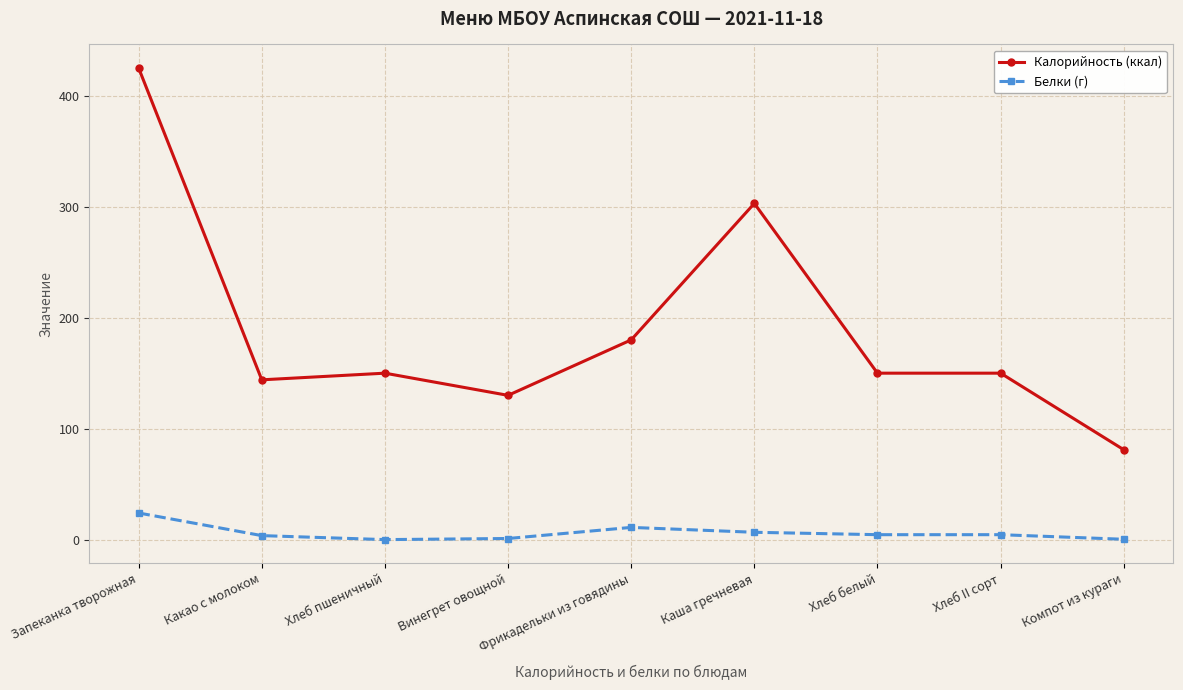

How many data points in Белки (г) are less than 4?

4